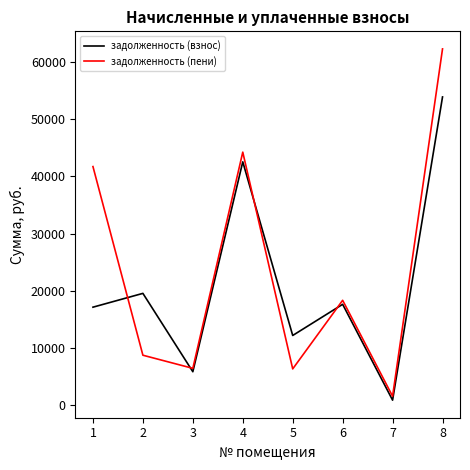

Read the задолженность (пени) value at 1.

41718.2